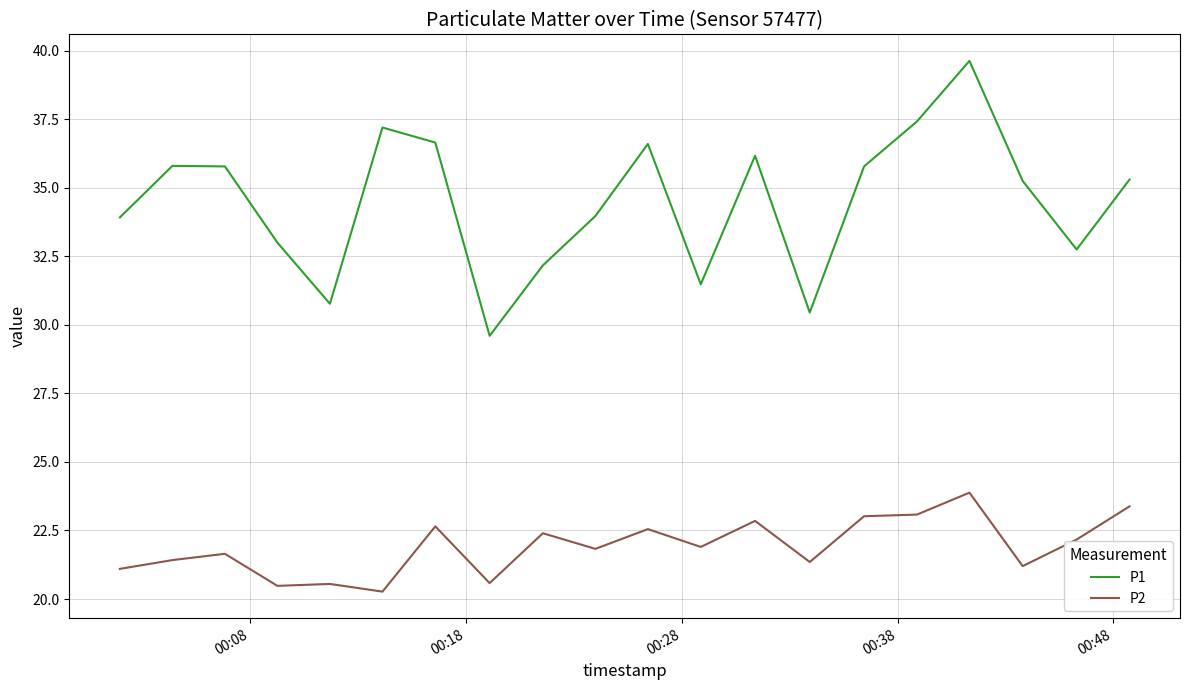

Which series has the largest range (max minus min)?

P1